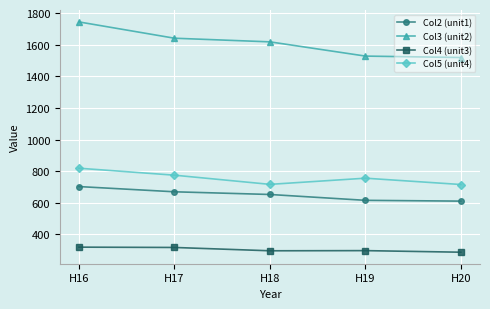

Which series has the largest range (max minus min)?

Col3 (unit2)